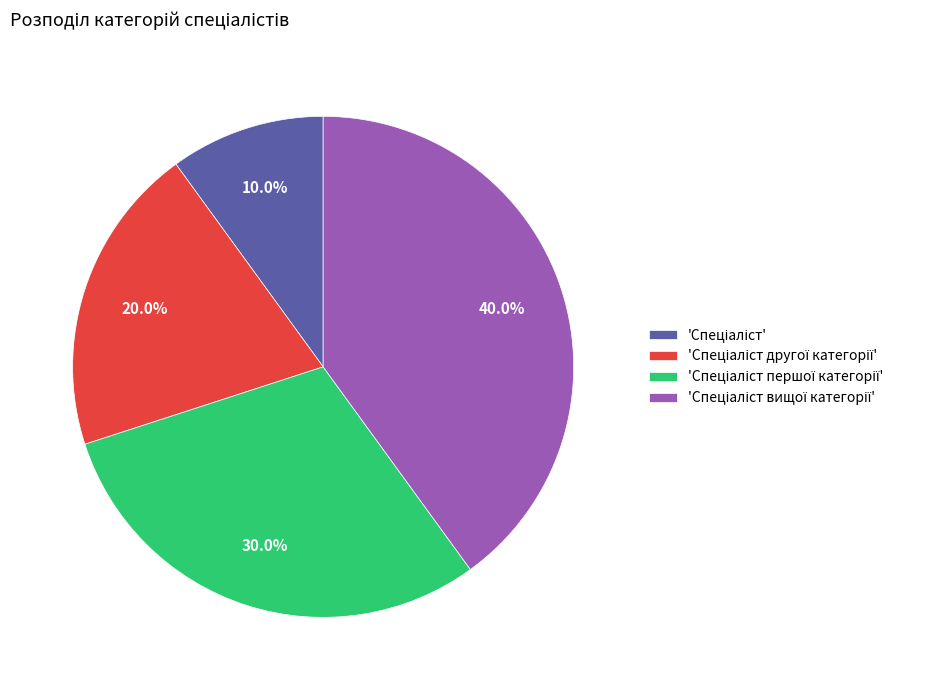

Is there a majority slice in this chart?

No